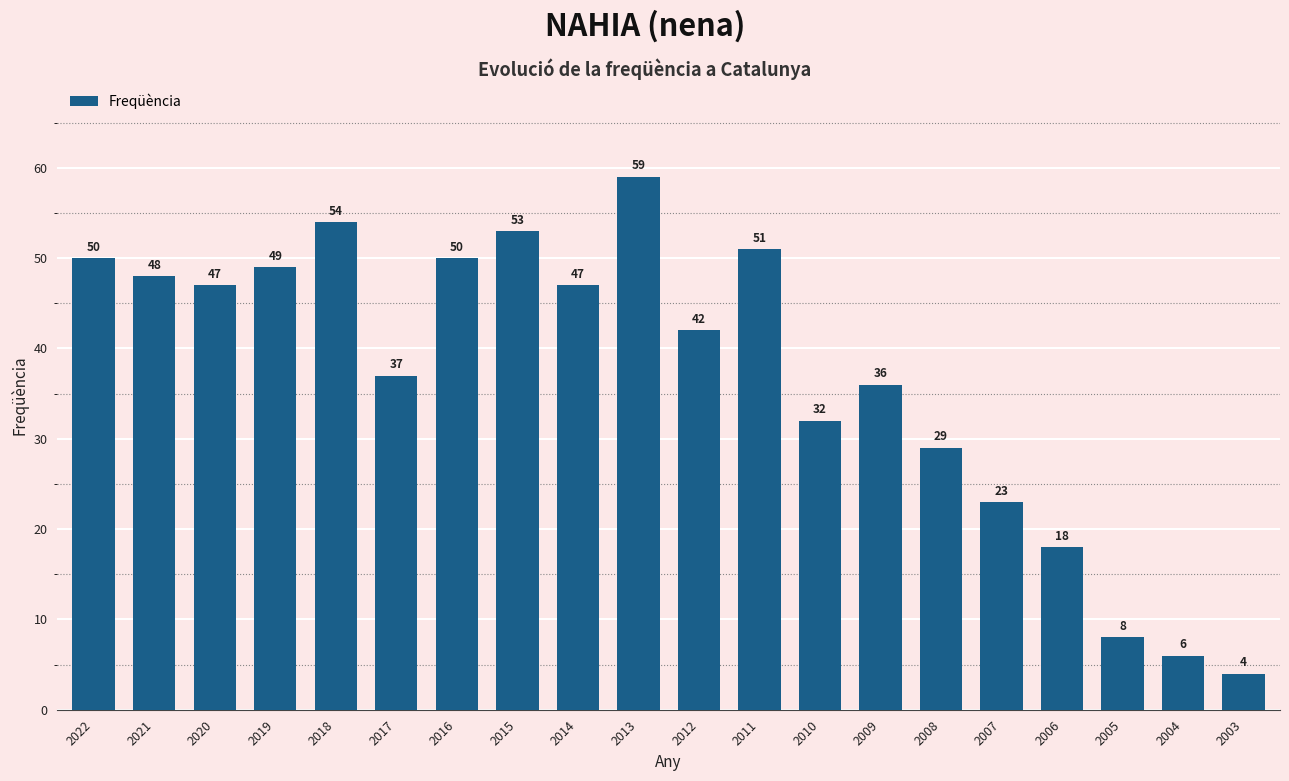

The value at 2022 is 23. True or false?

False